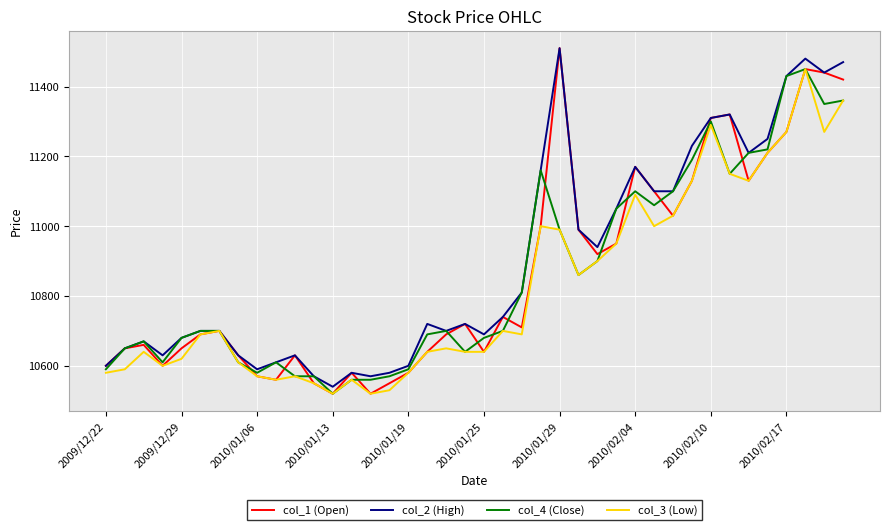

Which series has the largest range (max minus min)?

col_1 (Open)